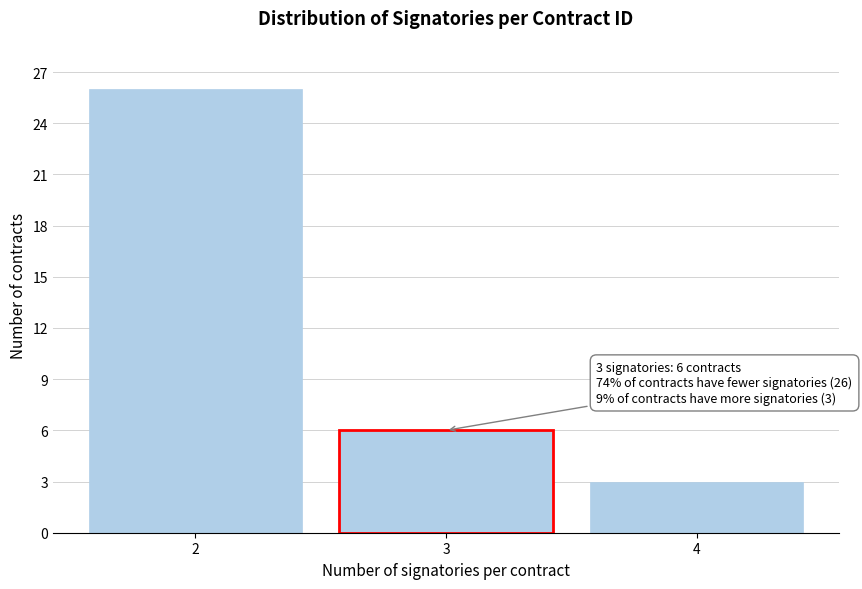

Reading left to right, transcribe all the data shown in this chart.

26	6	3